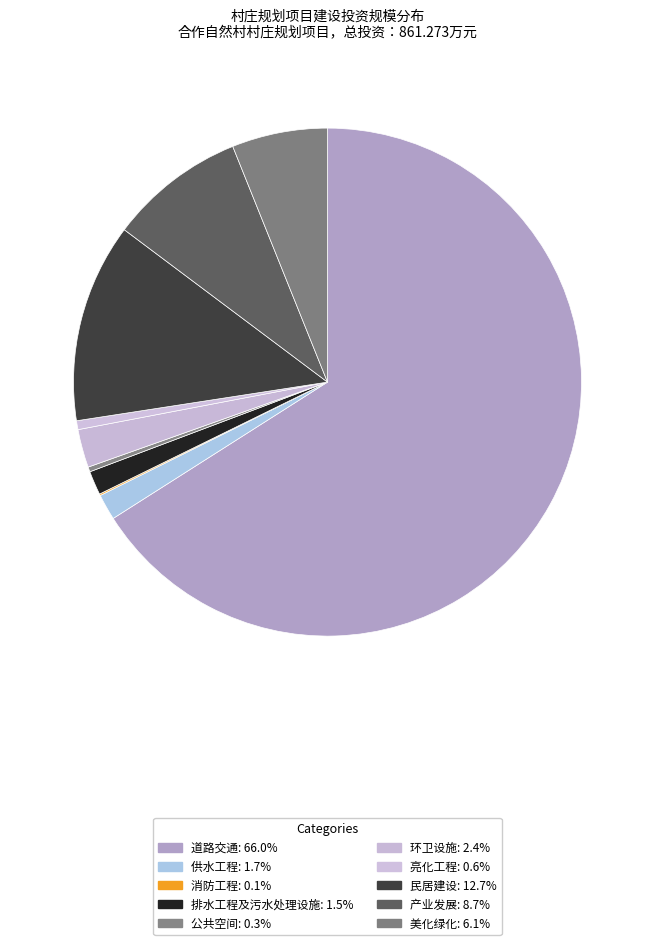

True or false: 环卫设施 accounts for 1% of the total.

False